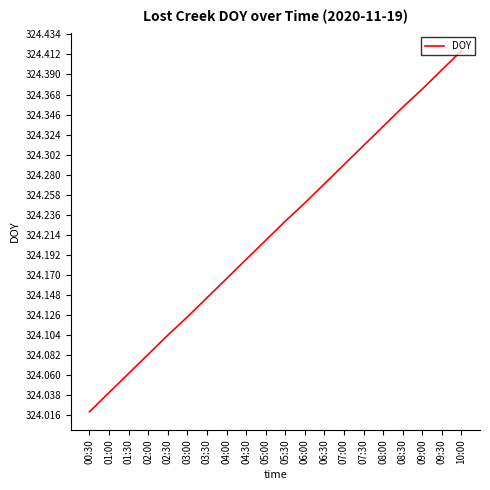

What position from the left is 04:00?

8